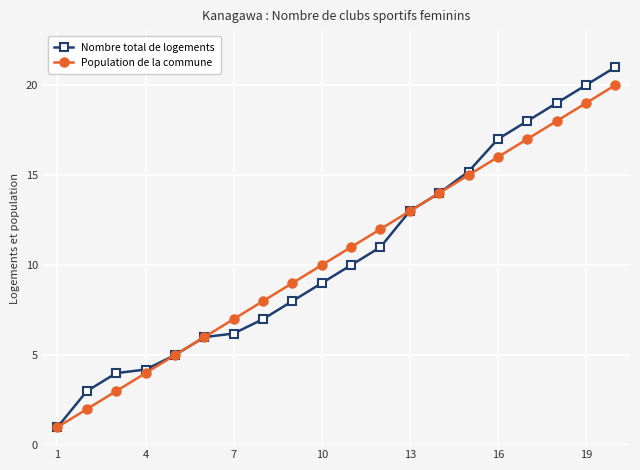

What is the maximum value for Population de la commune?

20.0